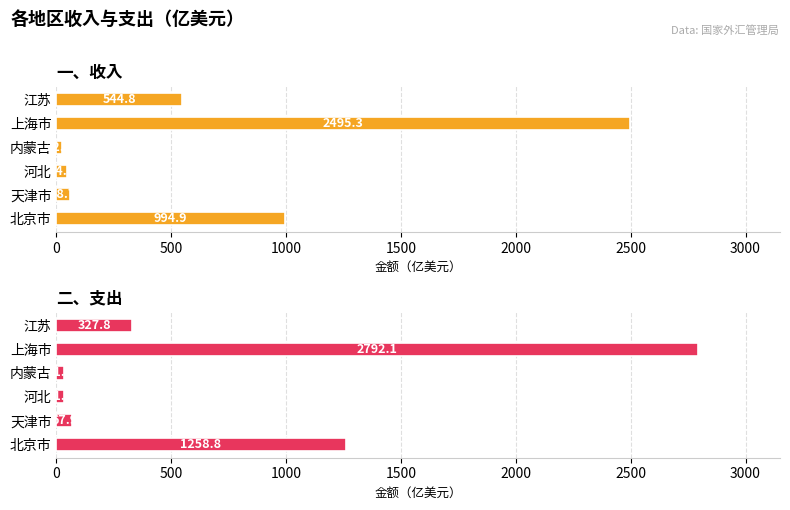

What is the maximum value for 二、支出?

2792.1